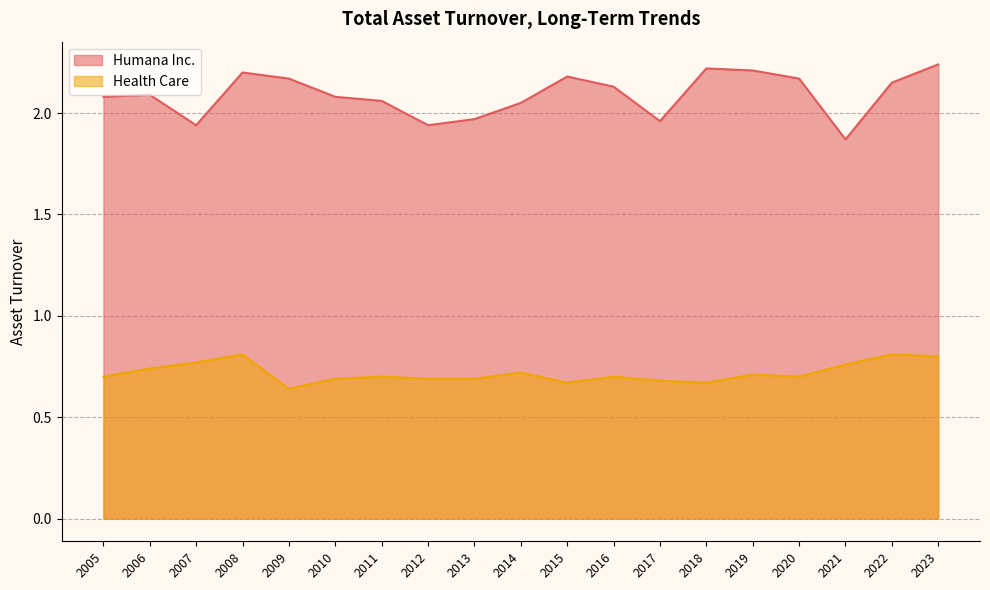

Between 2023 and 2006, which series saw the biggest shift?

Humana Inc.